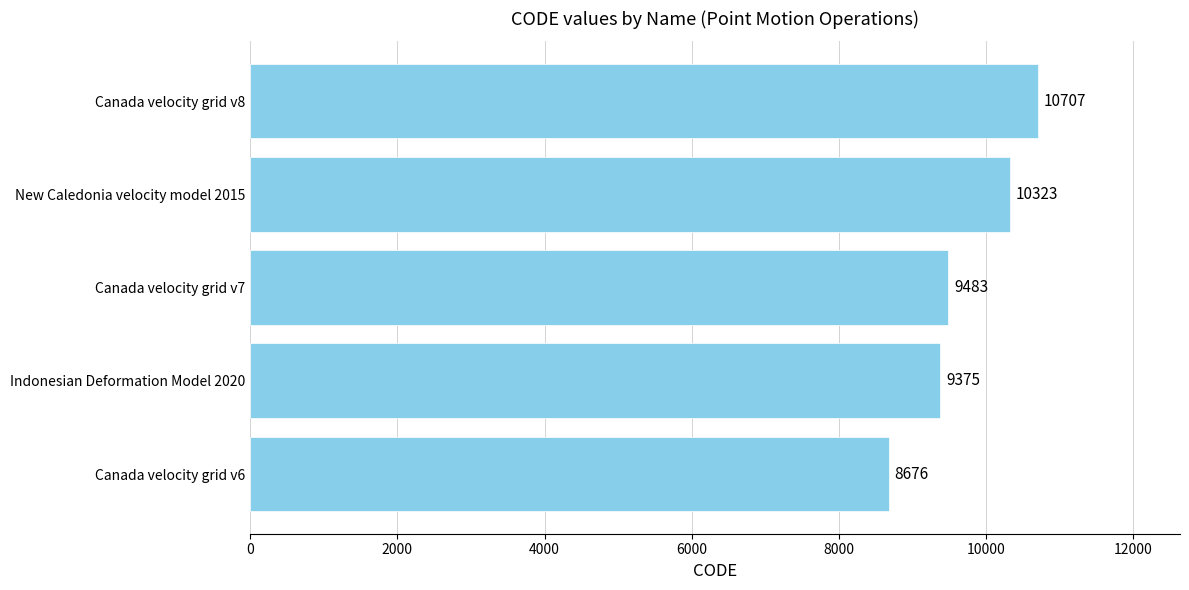

True or false: the data shows 4507 at Canada velocity grid v6.

False